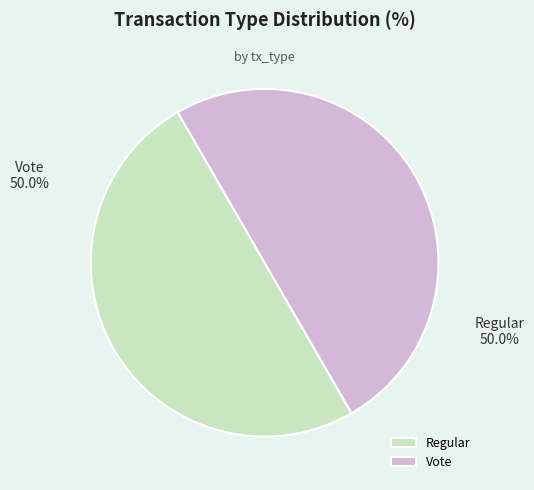

Is the sum of Regular and Vote greater than half?

Yes